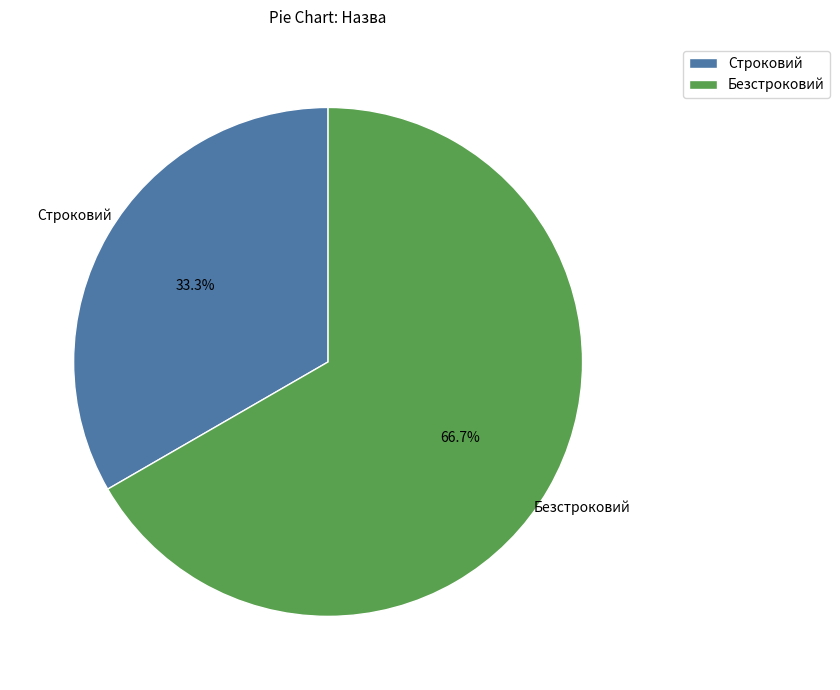

Which slice is the smallest?

Строковий